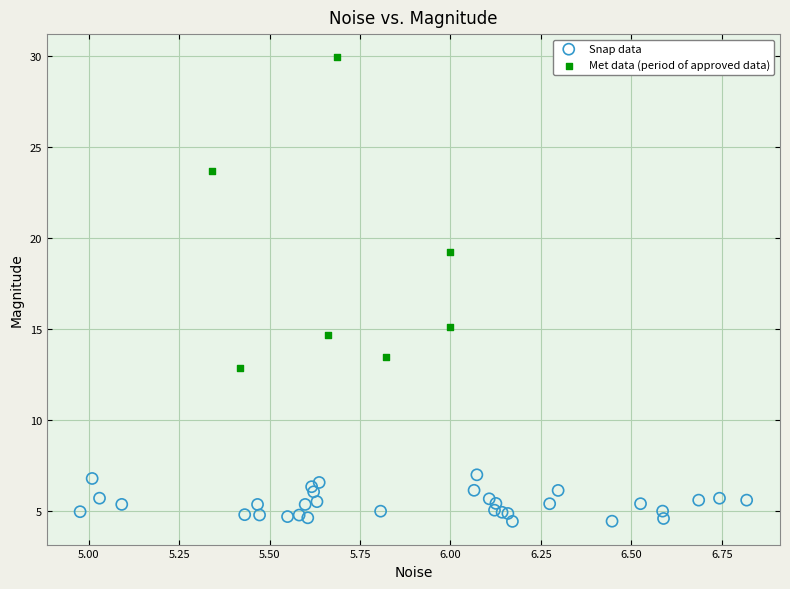

Which series contains the lowest Y value?

Snap data